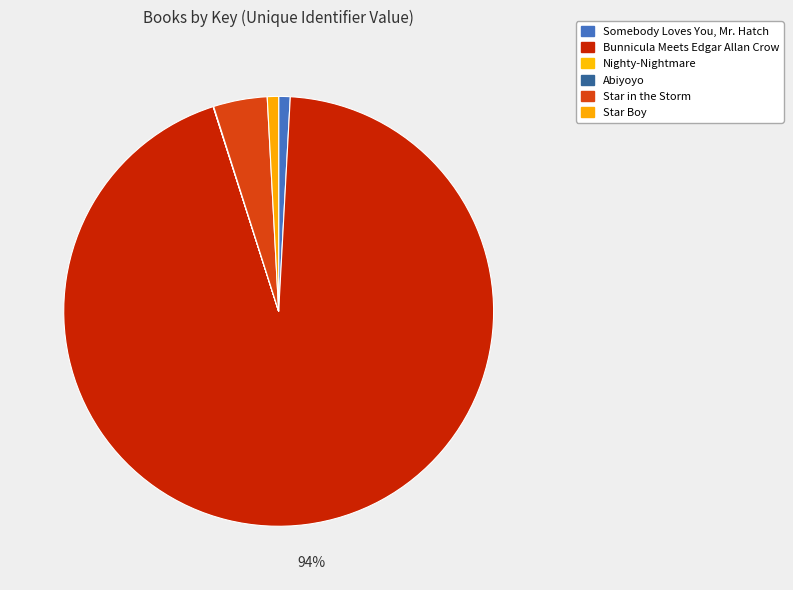

Approximately how many times larger is the value at Bunnicula Meets Edgar Allan Crow compared to Star in the Storm?

23.3